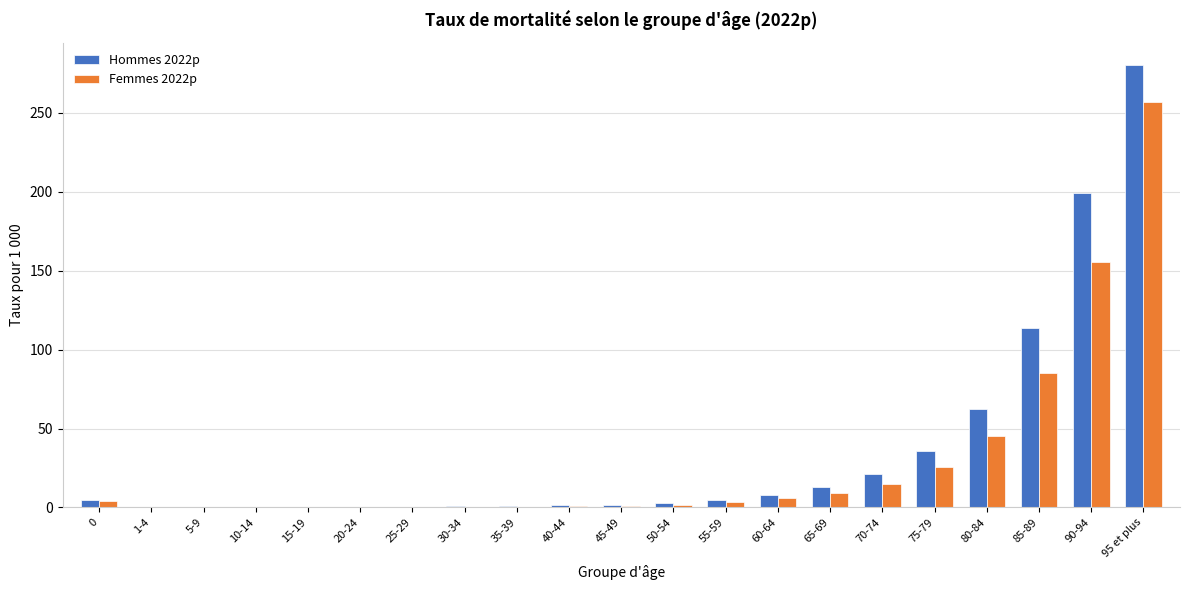

Is it true that Femmes 2022p equals 0.6 at 35-39?

True